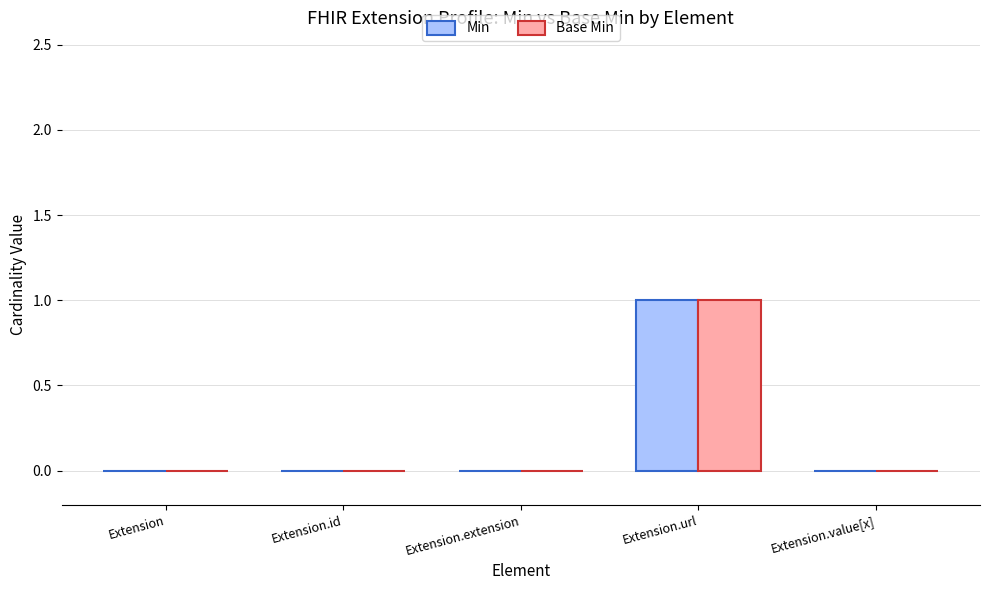

What is the maximum value for Min?

1